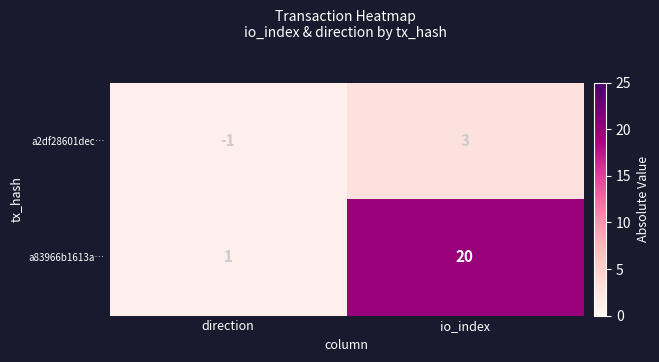

What is the total value across all series at direction?

0